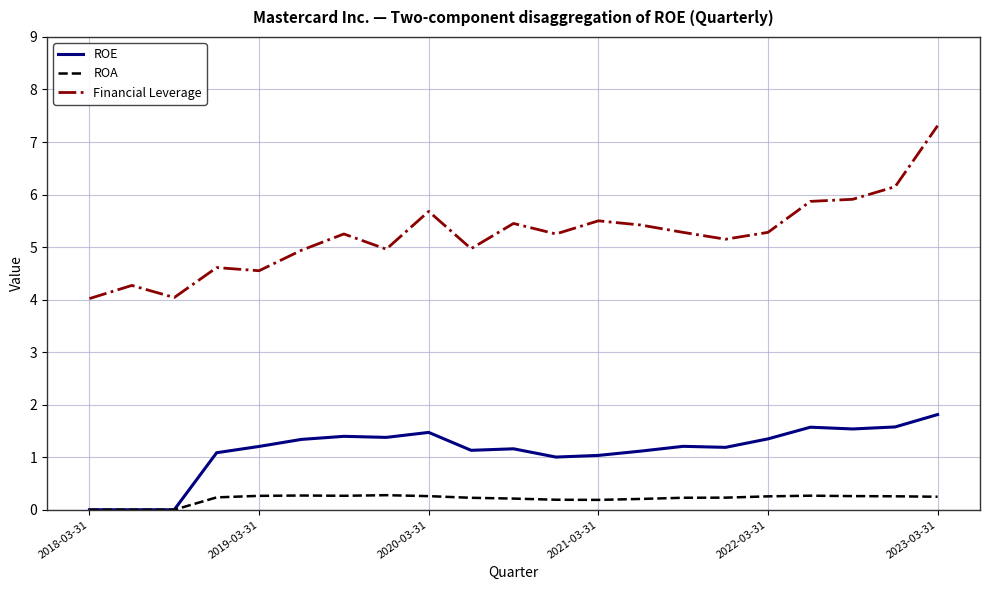

Rank the series by their maximum value, from highest to lowest.

Financial Leverage, ROE, ROA